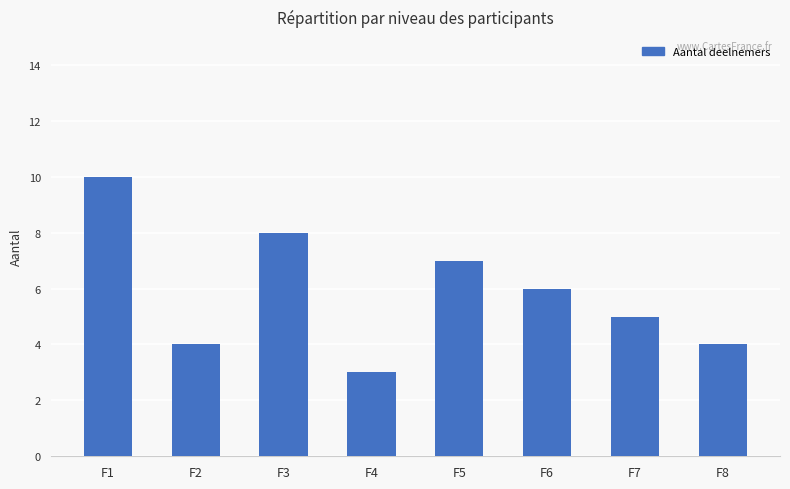

Reading right to left, what are all the values shown in this chart?

4	5	6	7	3	8	4	10